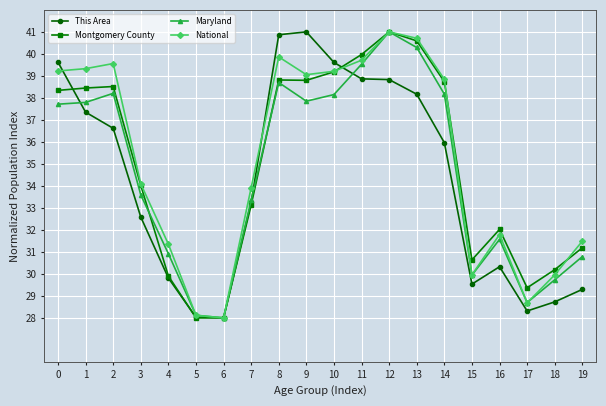

The This Area series shows 15.0 at 13. True or false?

False